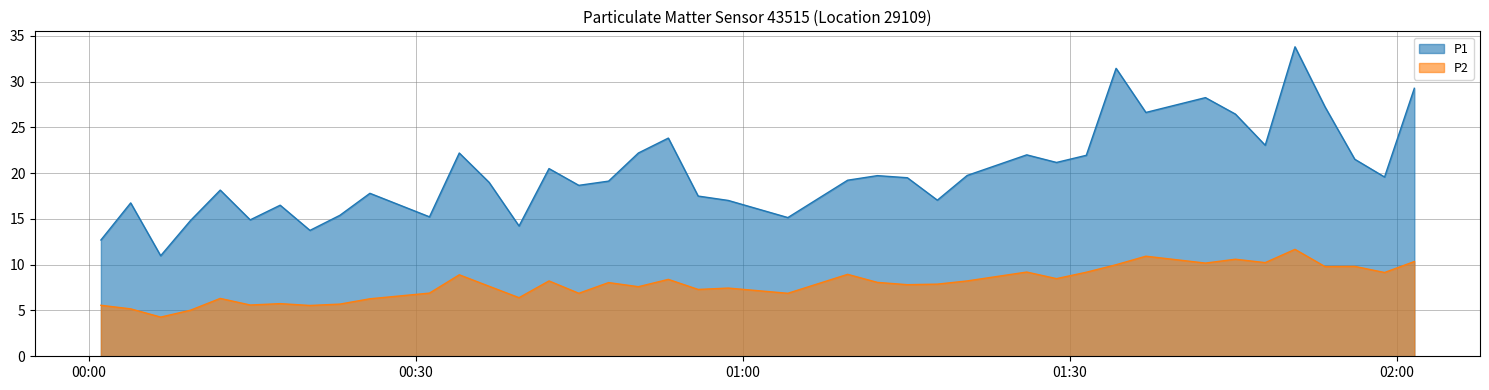

How many lines are shown in the chart?

2